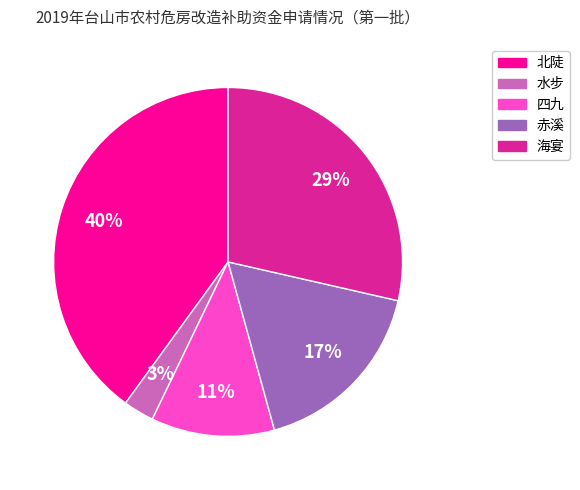

Which category has the biggest portion of the pie?

北陡